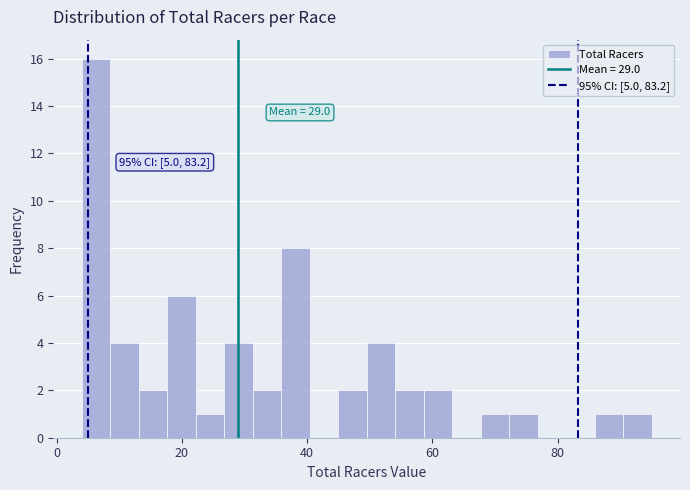

Read against the x-axis, roughly where is the centre of the tallest bar?

6